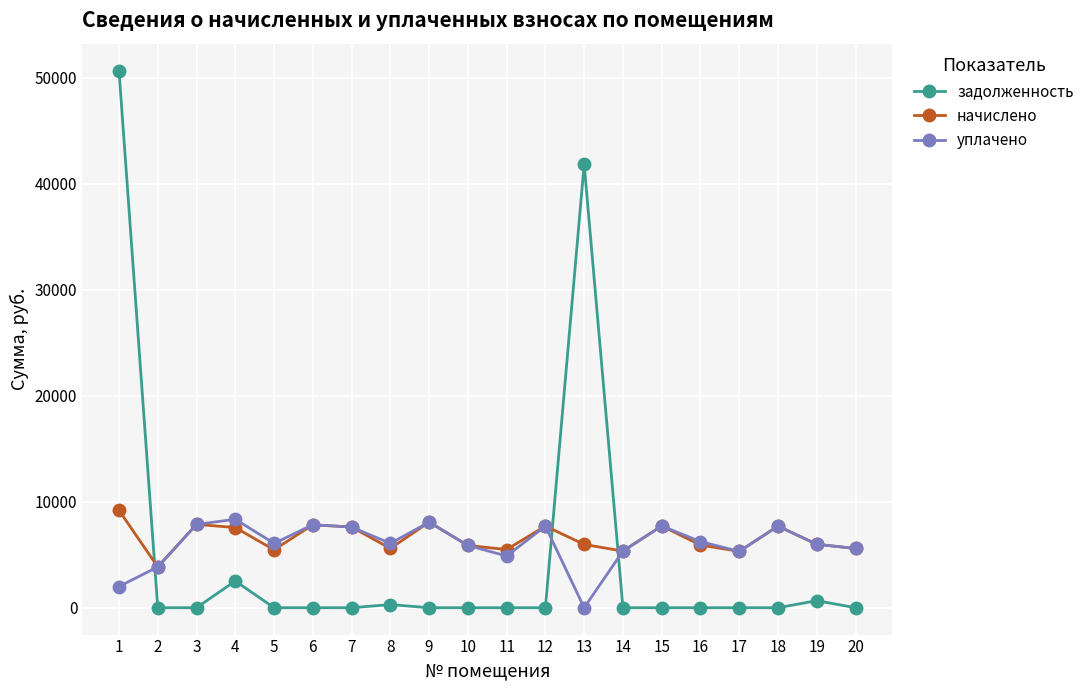

The value of уплачено at 18 is 7700.4. True or false?

True